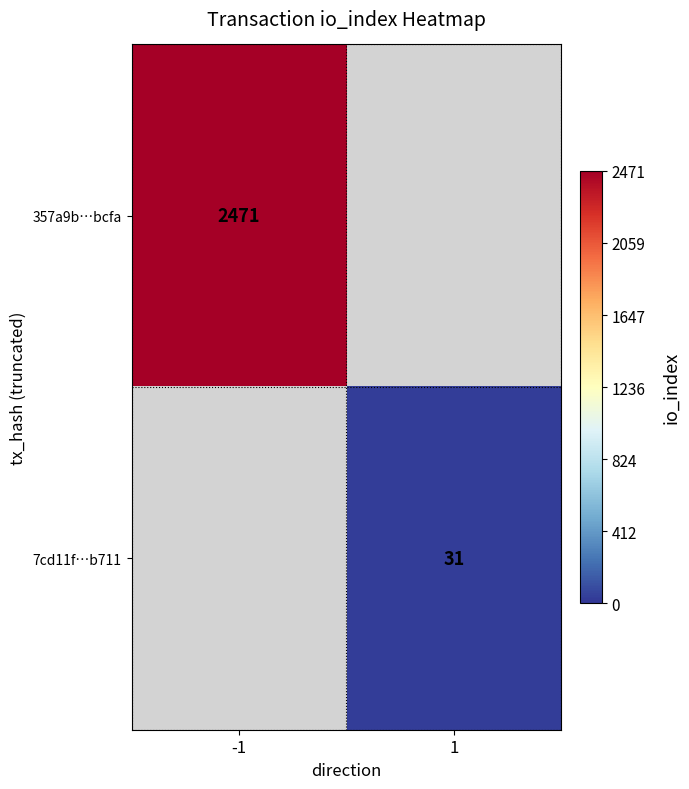

Is the value of 357a9b…bcfa at -1 greater than the value of 7cd11f…b711 at 1?

Yes